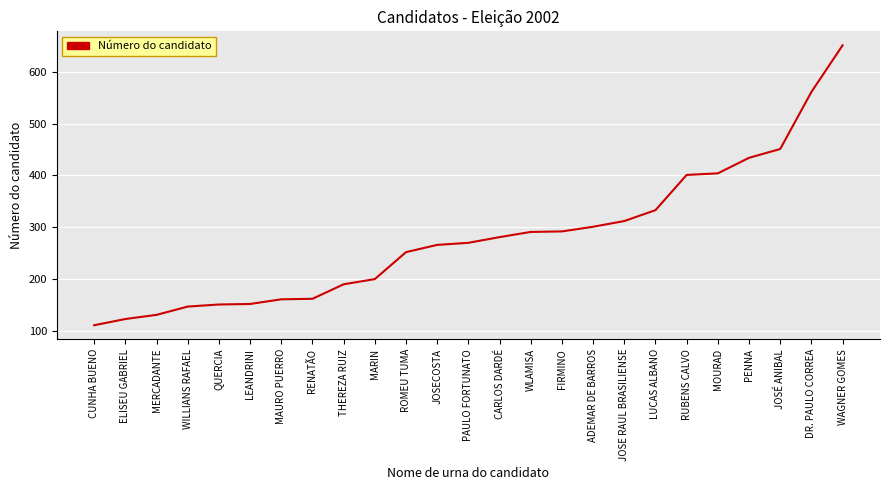

At which label is the value closest to 381?

RUBENS CALVO